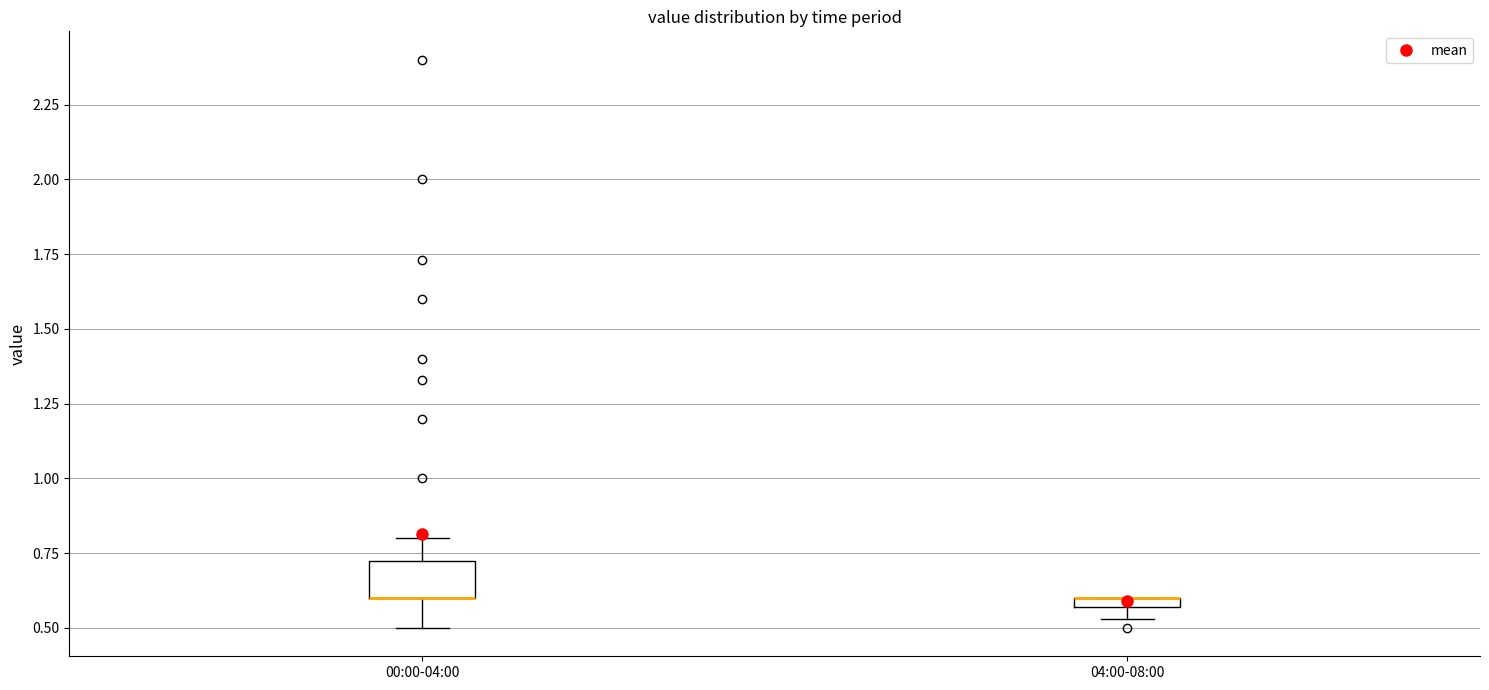

Which box is the tallest, from its lower edge to its upper edge?

00:00-04:00